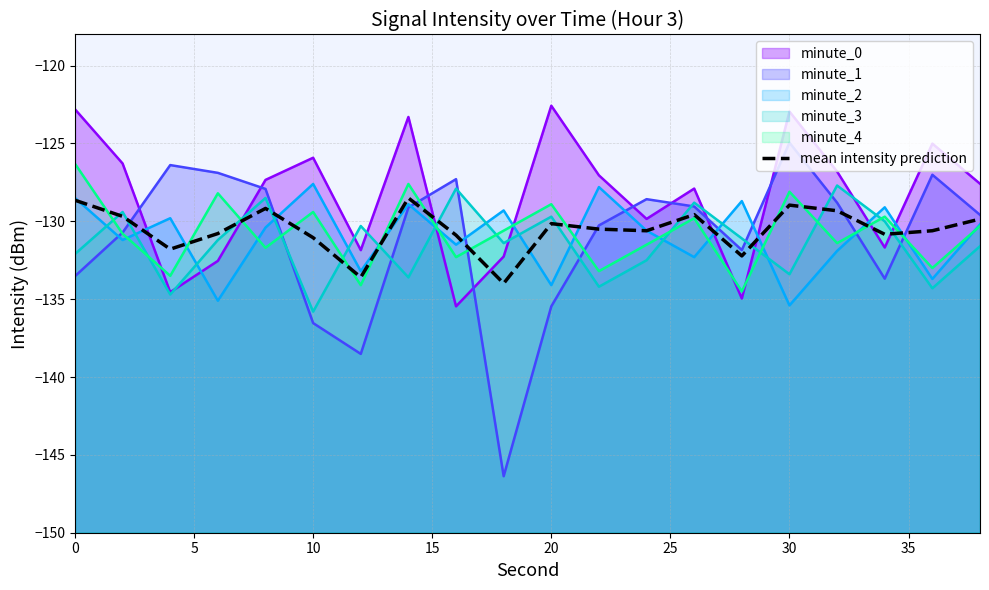

How many interior local valleys (lower than both neighbors) does the data have?

6